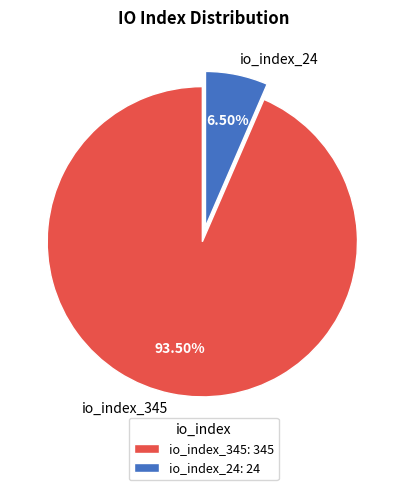

Is it true that io_index_345 is 99% of the pie?

False